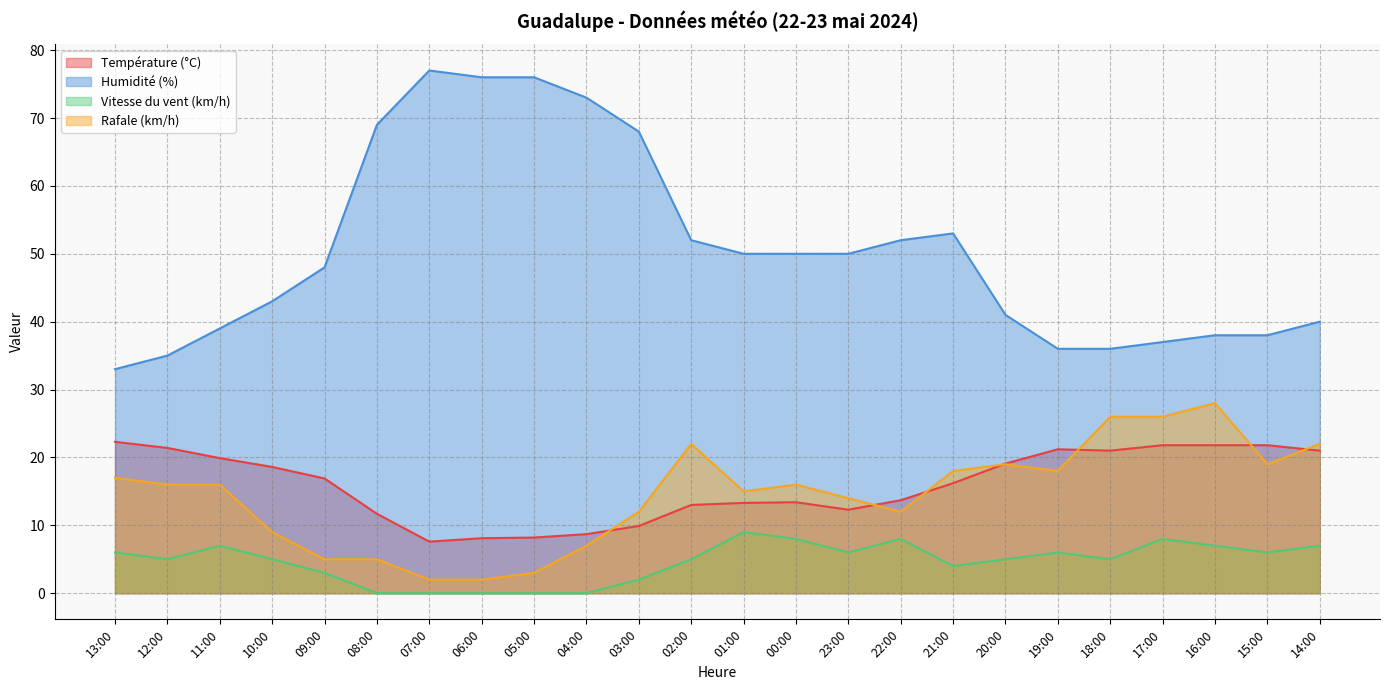

At how many categories does at least one series exceed 49?

12